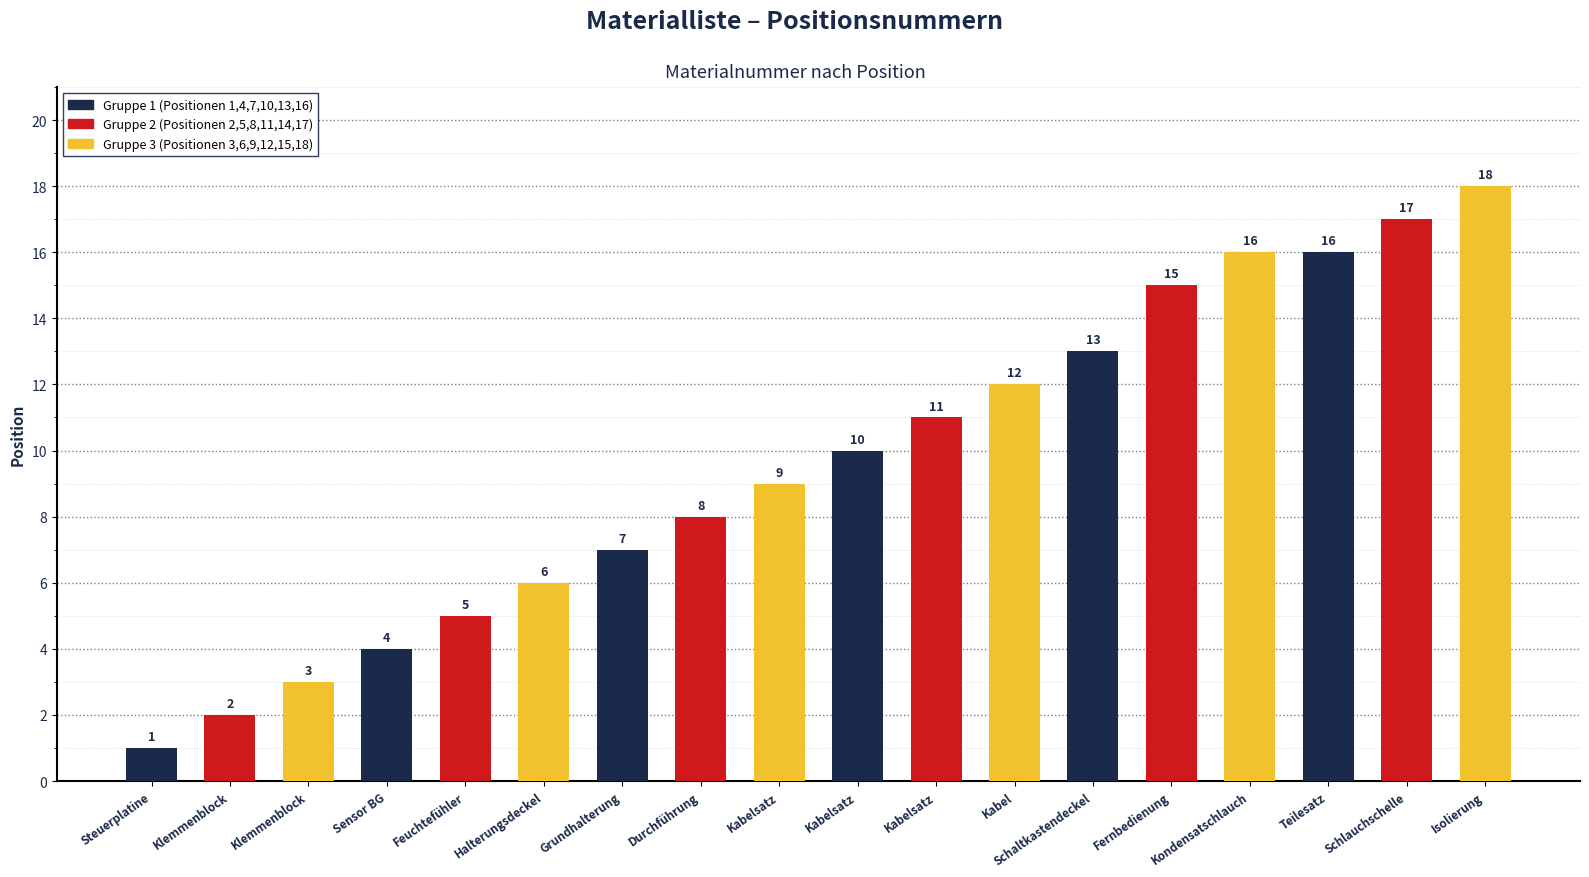

How many distinct data groups are displayed?

1